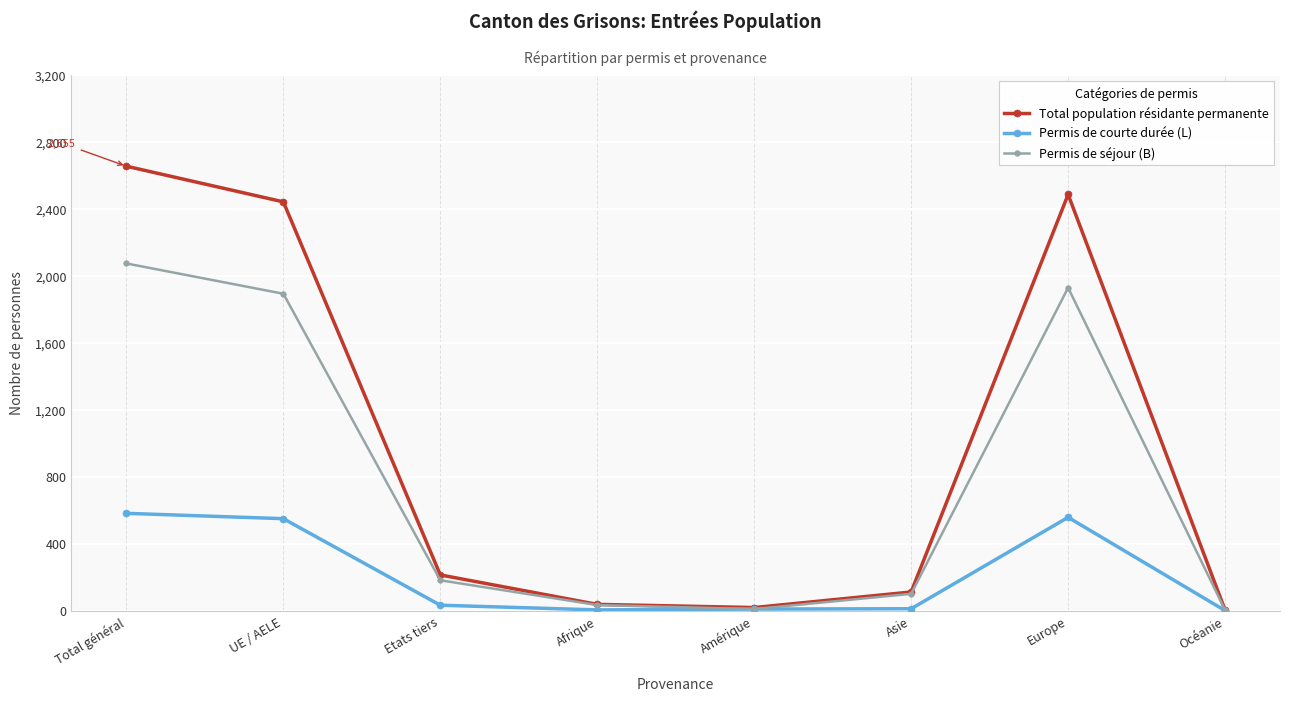

In Total population résidante permanente, how many points are higher than both neighbors (excluding endpoints)?

1